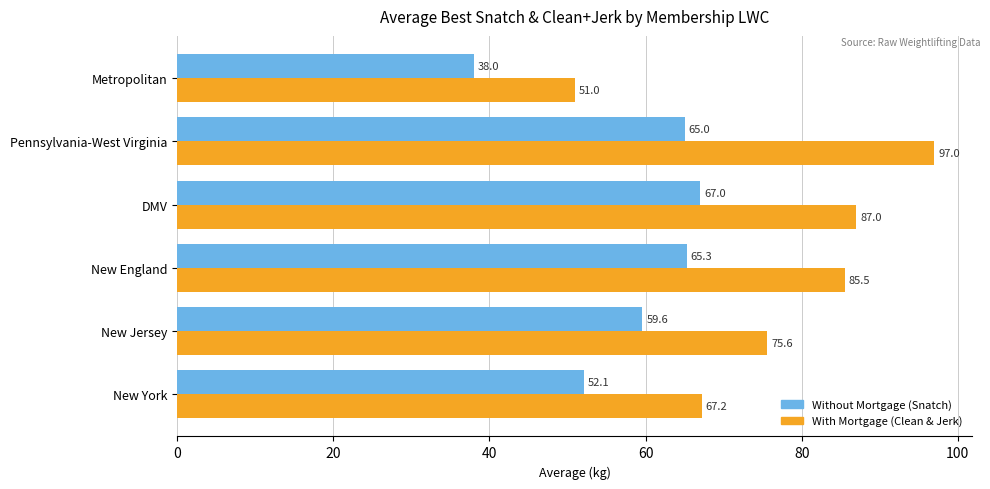

What is the difference between the highest and lowest values at New York?

15.1